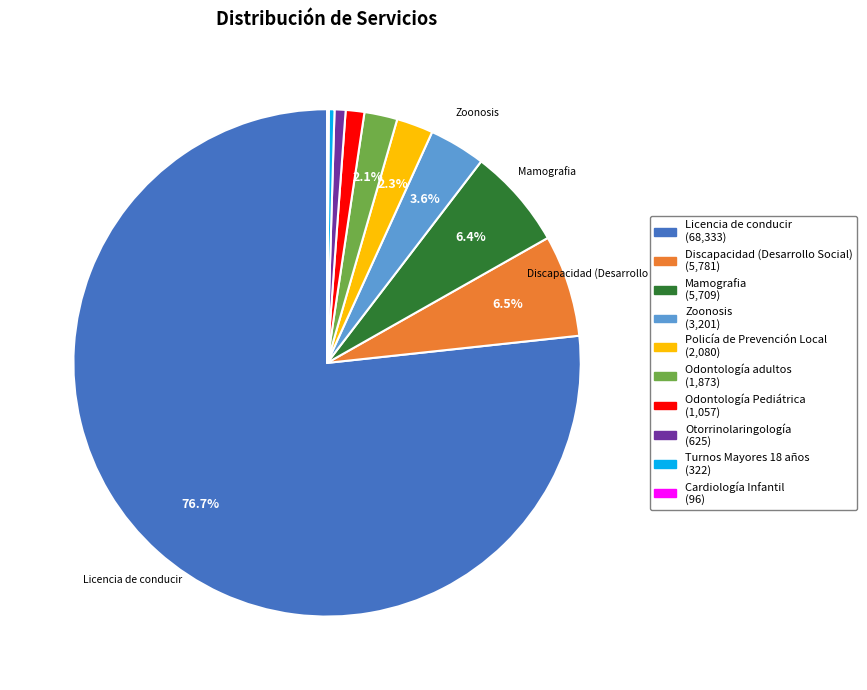

Combined, what portion of the pie is Odontología adultos and Policía de Prevención Local?

4.4%